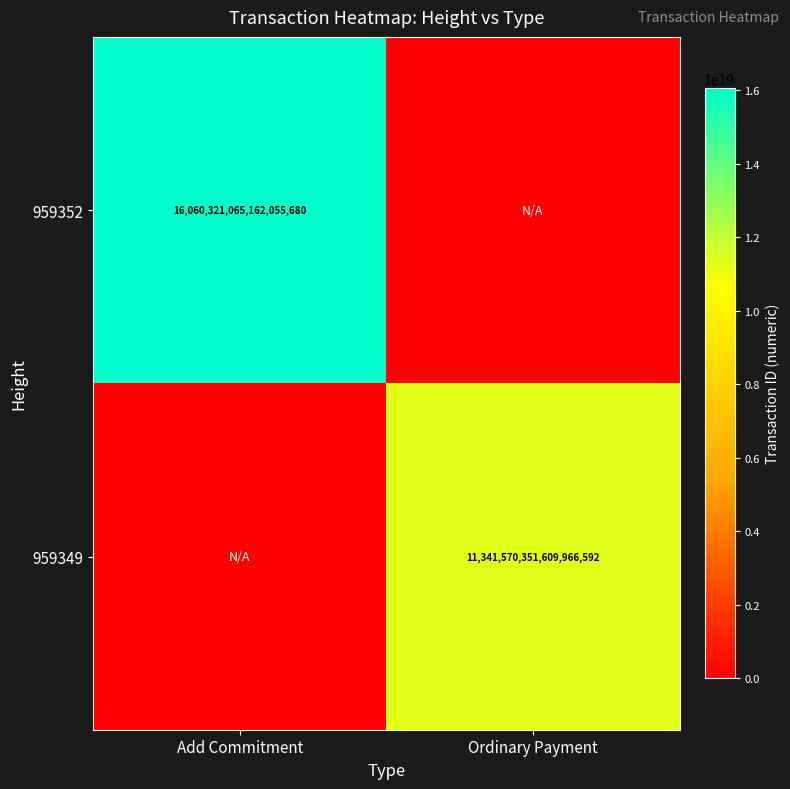

True or false: 959349 has a value of 18092494521521782784 at Ordinary Payment.

False